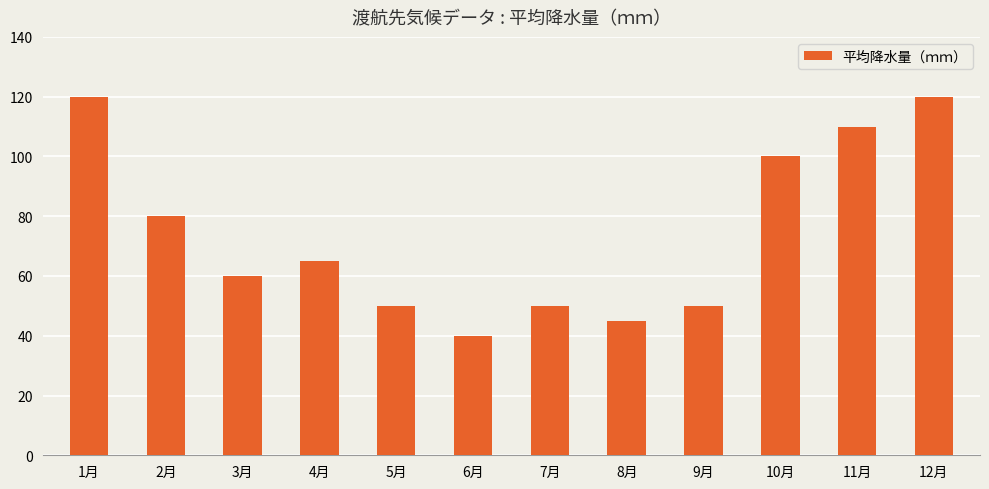

What position from the left is 2月?

2